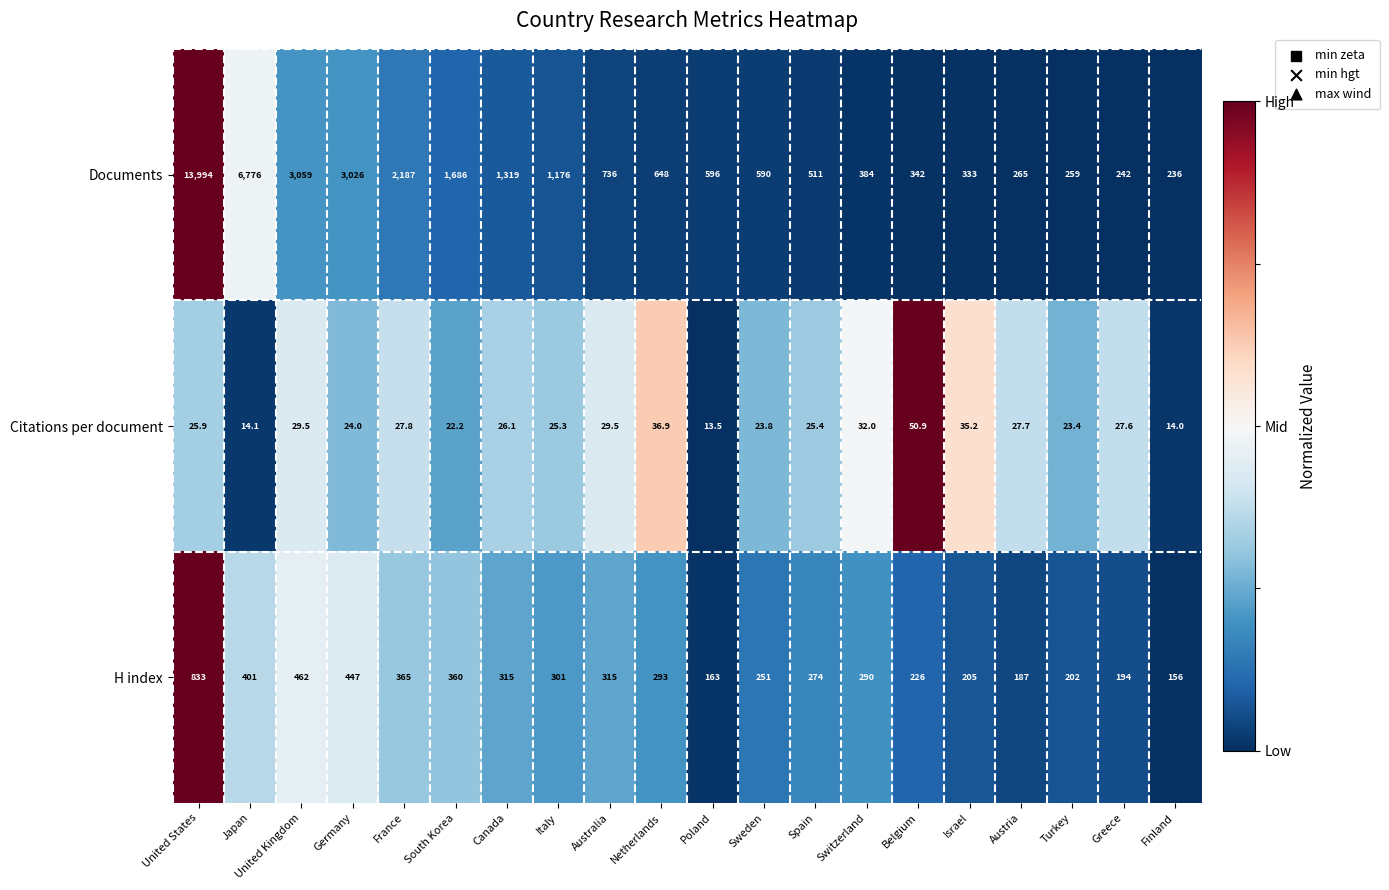

At which label is Documents closest to 7115?

Japan